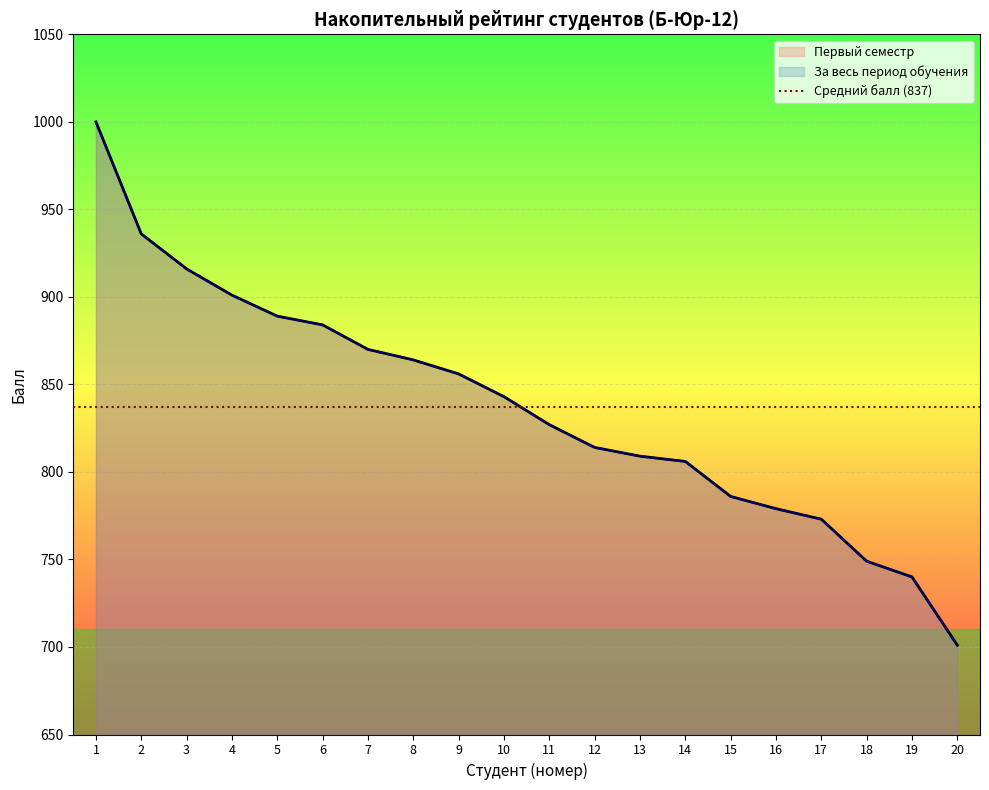

At which category is the sum across all series the highest?

1